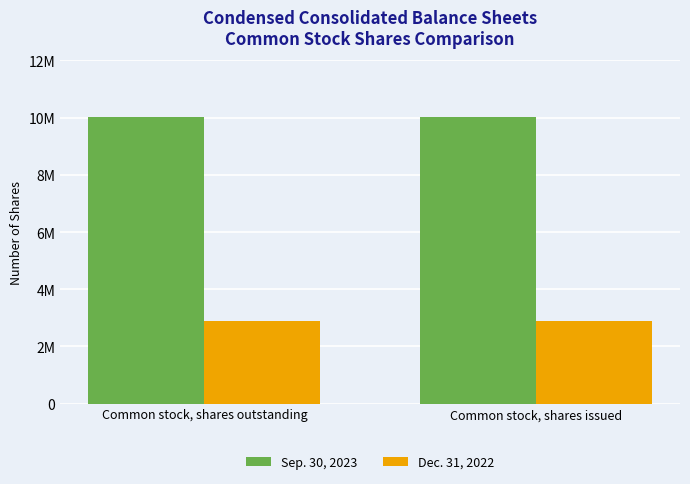

Reading left to right, what are all the values shown in this chart?

Sep. 30, 2023: 10013524	10013524
Dec. 31, 2022: 2899911	2899911